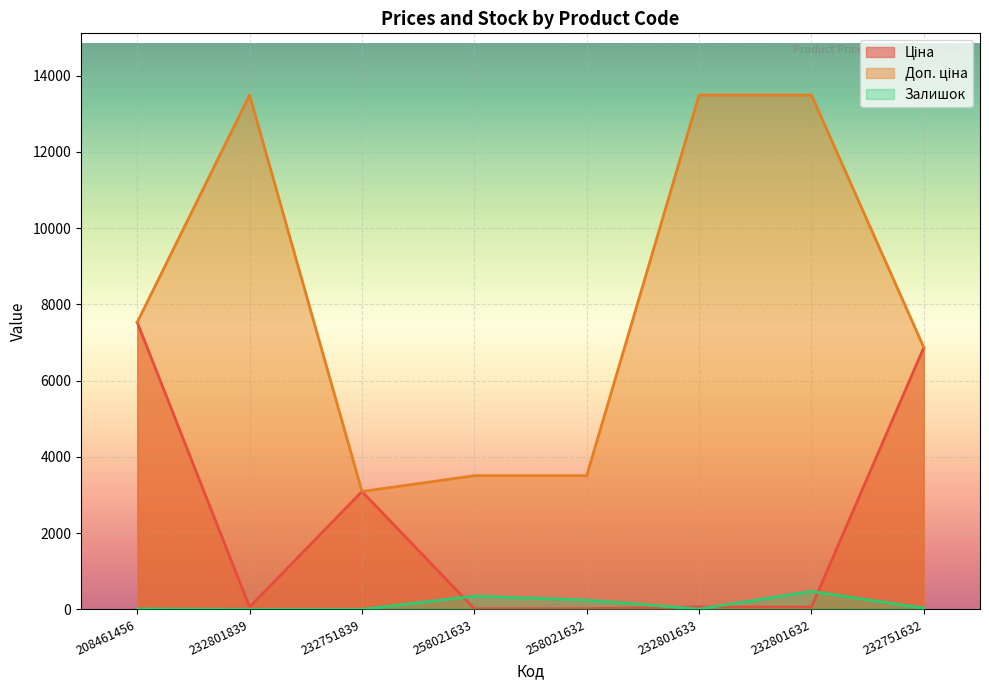

Which has a higher value, 232751632 or 258021633?

232751632